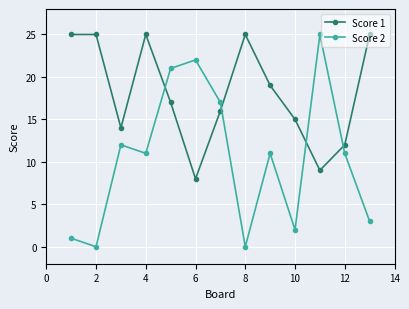

What is the maximum value shown in the chart?

25